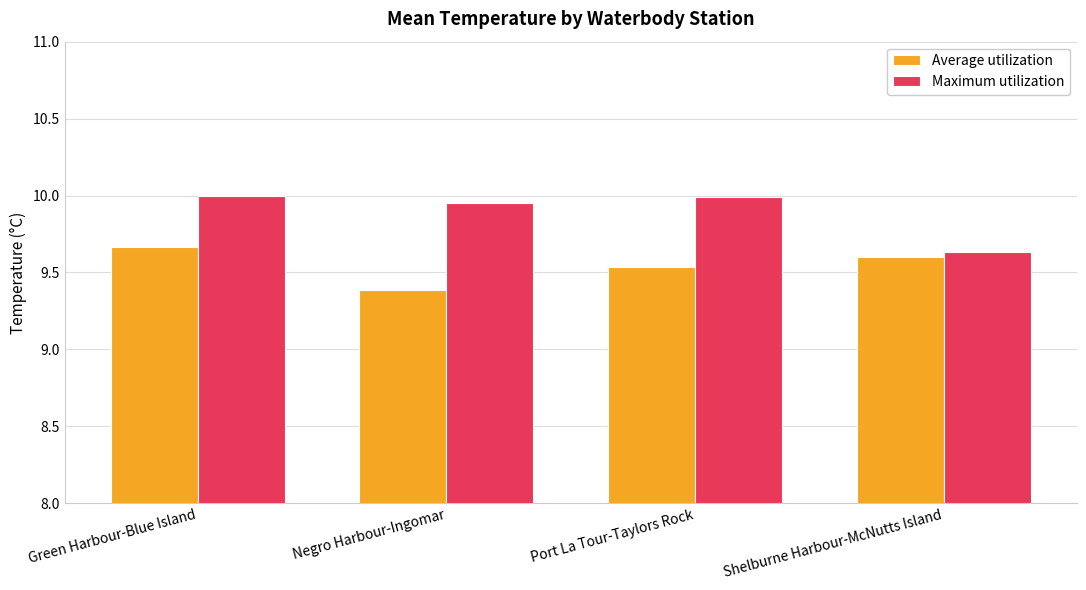

What is the label of the 3rd bar from the right?

Negro Harbour-Ingomar